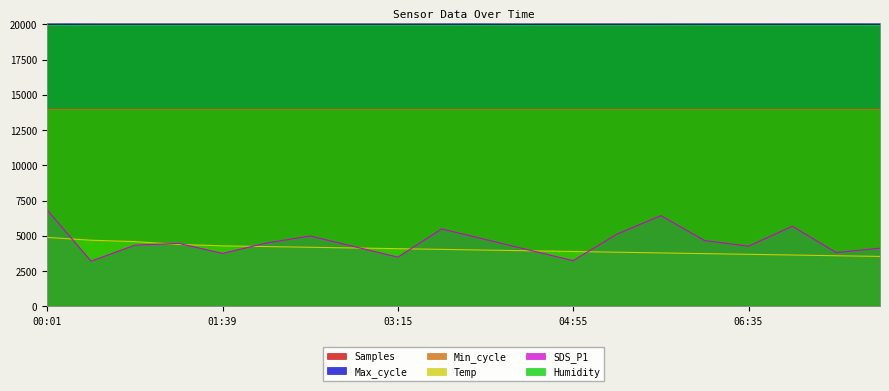

The value of Samples at 00:50 is 5046716. True or false?

True